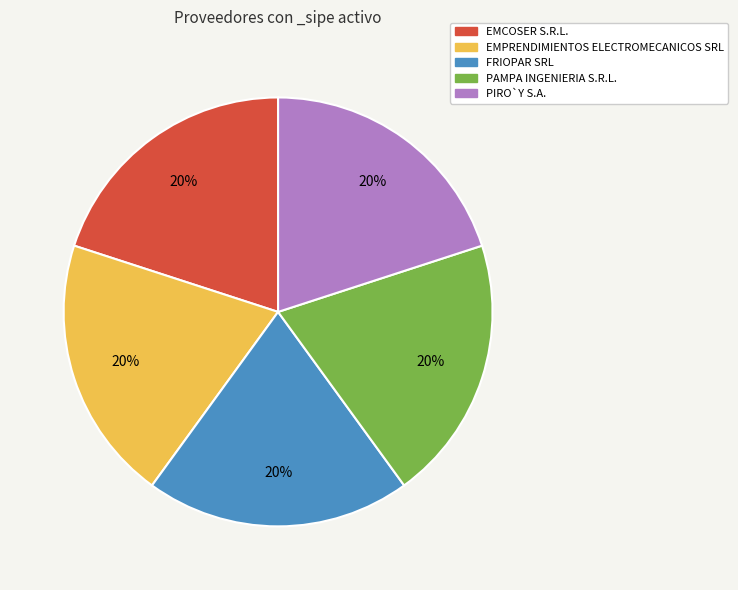

To the nearest percent, what is the average slice percentage?

20%